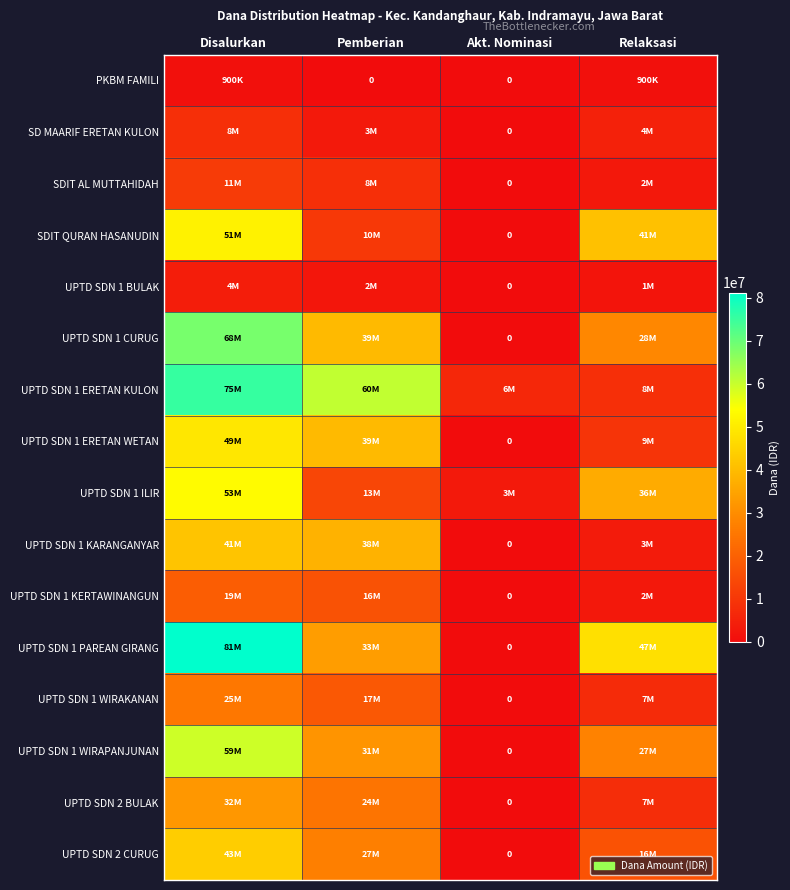

Which label corresponds to the smallest value in the chart?

Pemberian